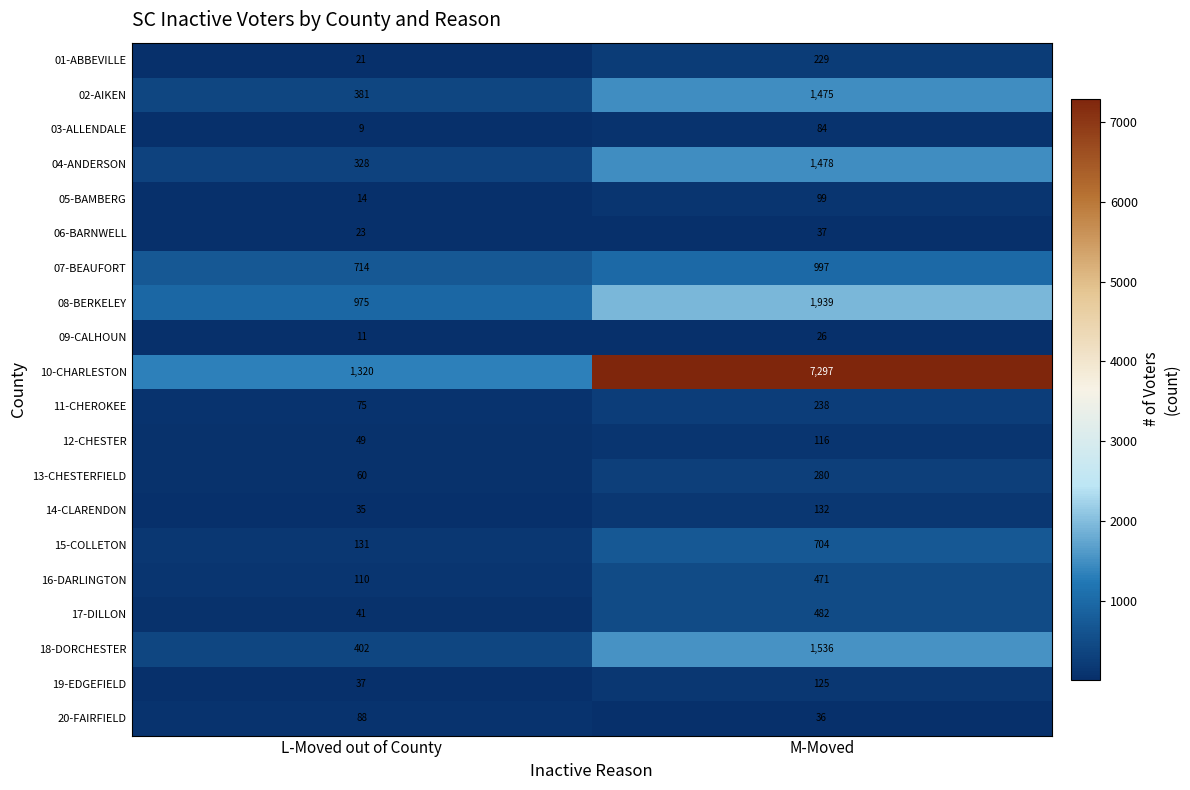

The value of 11-CHEROKEE at M-Moved is 238. True or false?

True